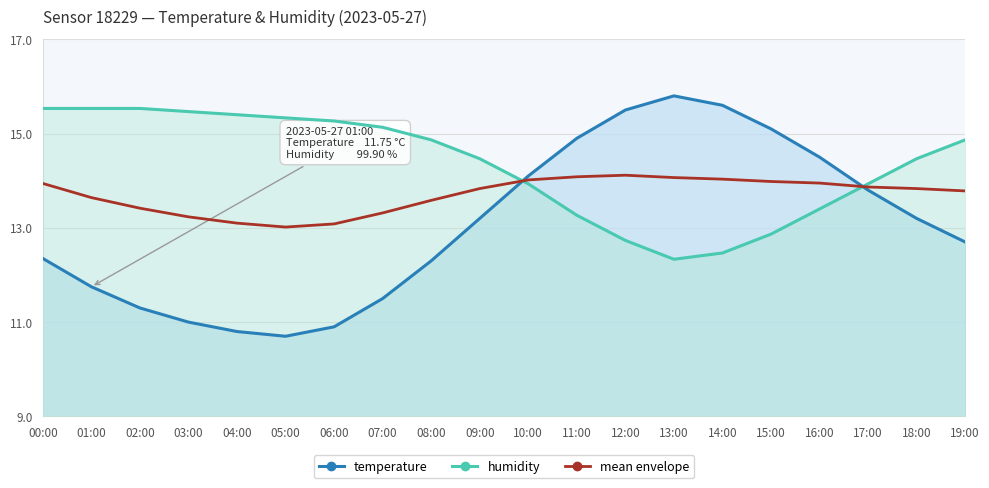

List the labels in order of mean envelope value, smallest first.

05:00, 06:00, 04:00, 03:00, 07:00, 02:00, 08:00, 01:00, 19:00, 09:00, 18:00, 17:00, 00:00, 16:00, 15:00, 10:00, 14:00, 13:00, 11:00, 12:00